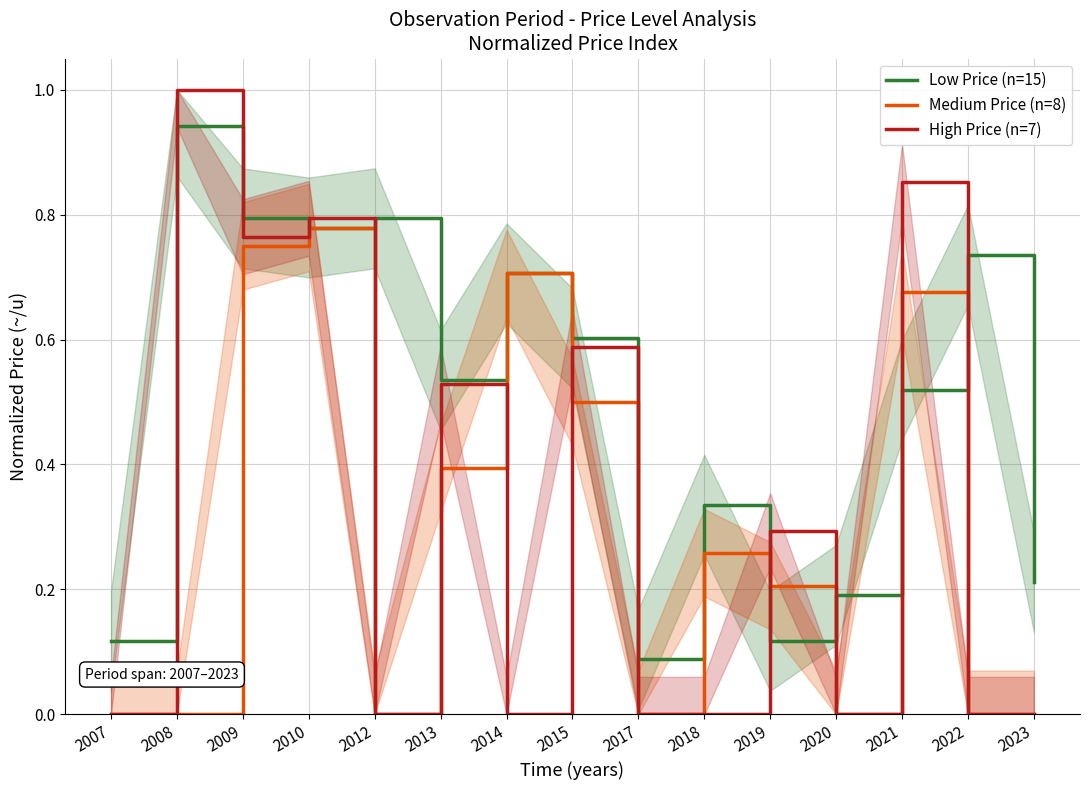

Between 2015 and 2023, which is larger?

2015